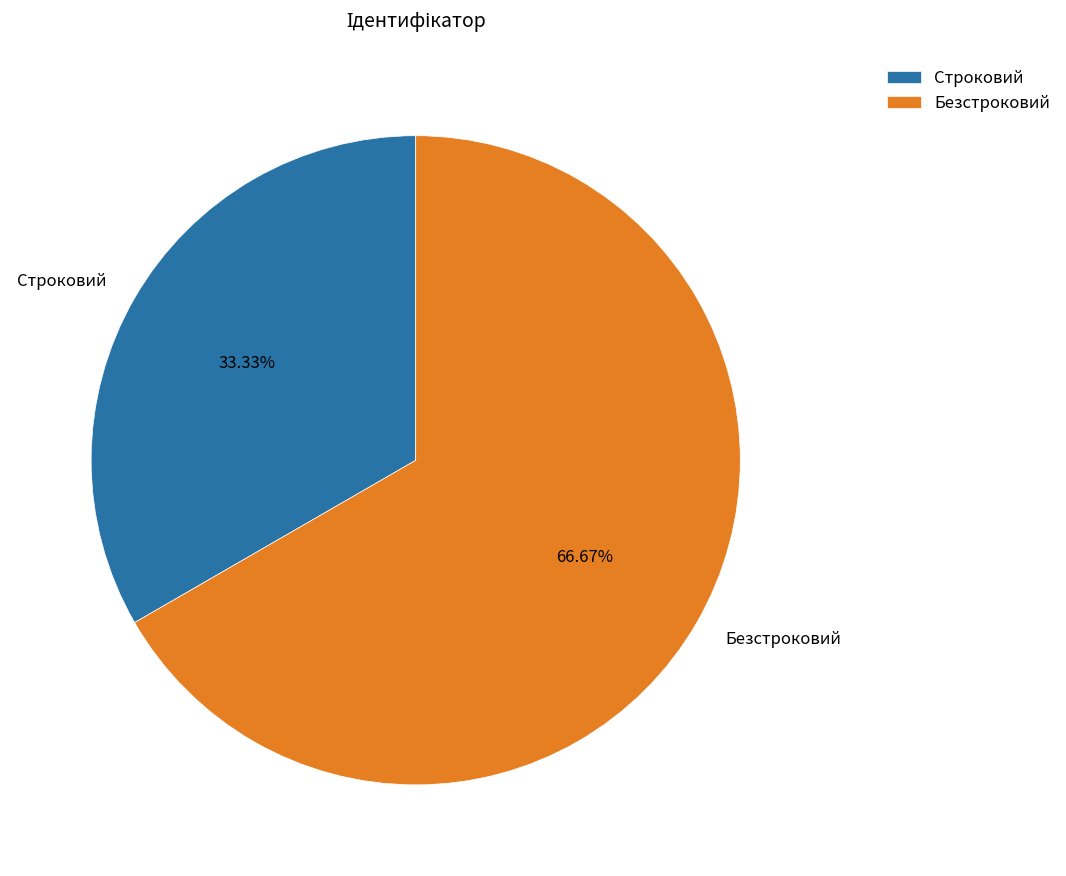

Which category accounts for the majority?

Безстроковий